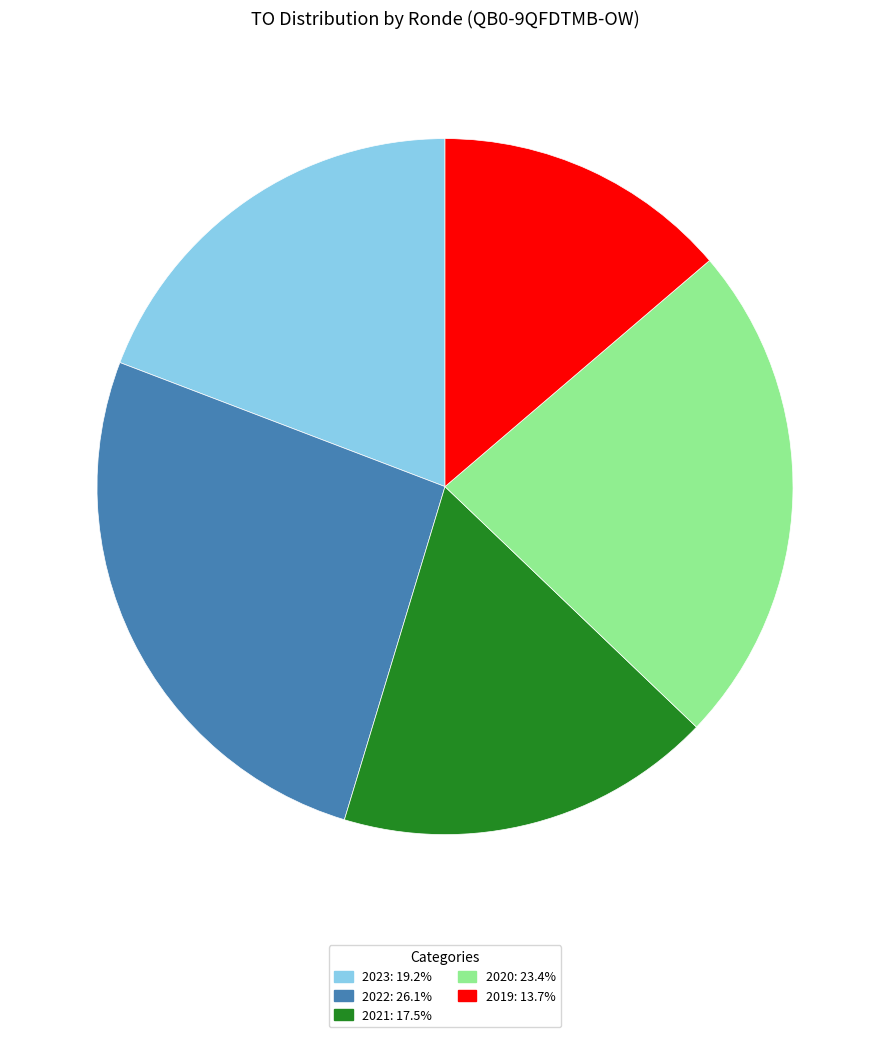

Approximately how many times larger is the value at 2021: 17.5% compared to 2019: 13.7%?

1.3